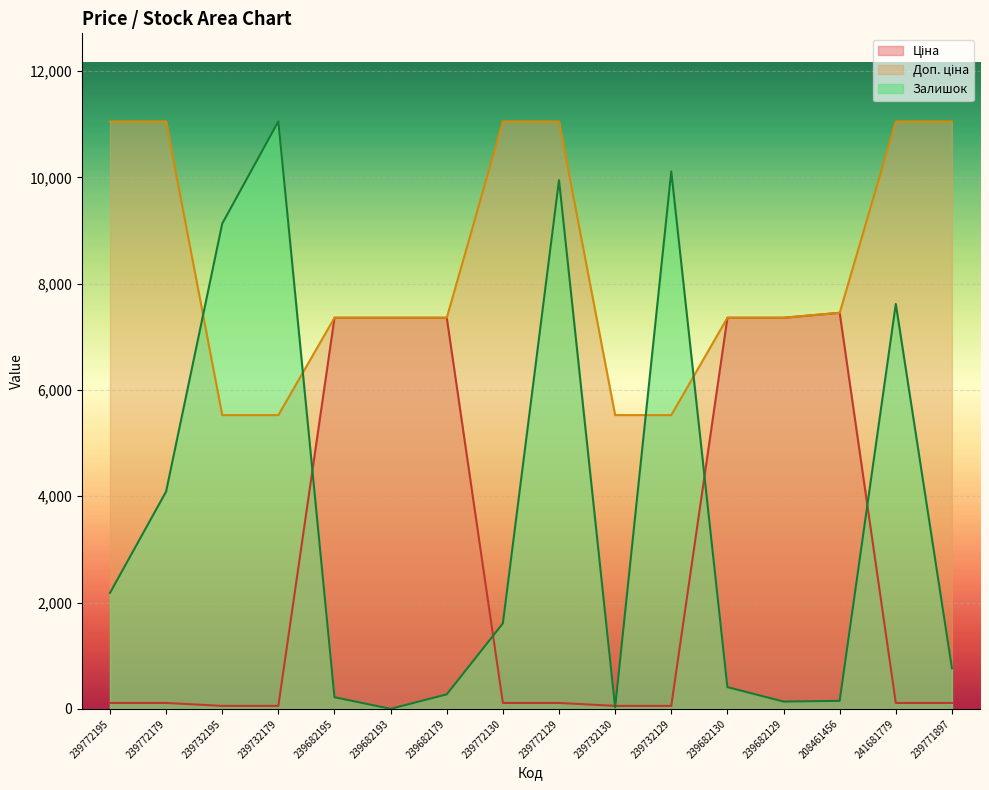

What is the sum of all Доп. ціна values?

132696.8